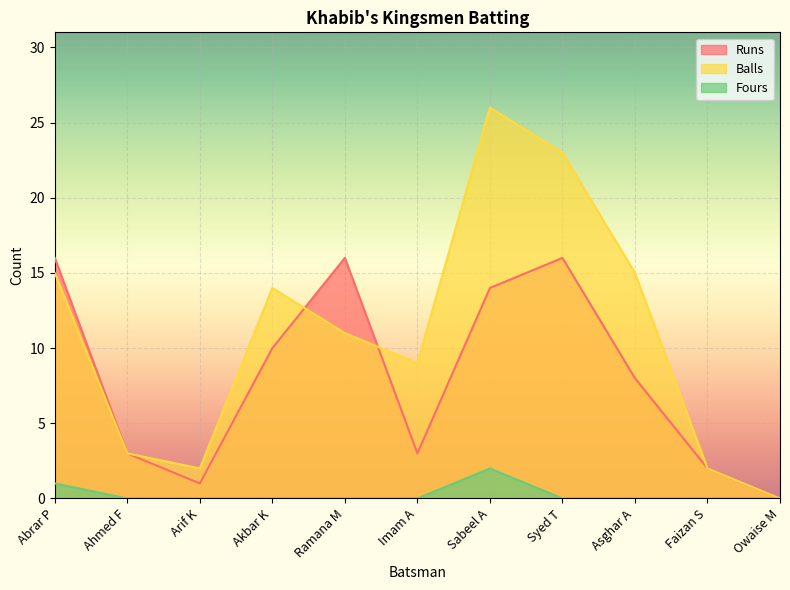

Where does the Runs series first go above 8?

Abrar P